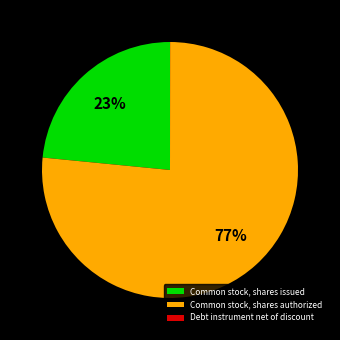

To the nearest percent, what is the average slice percentage?

33%